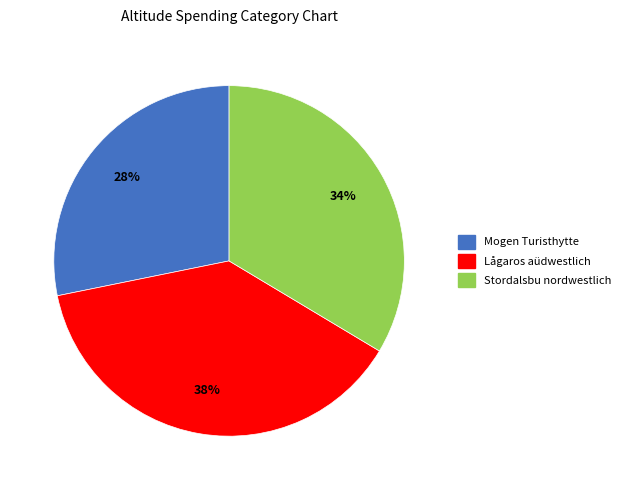

Is there any slice that represents more than half of the pie?

No